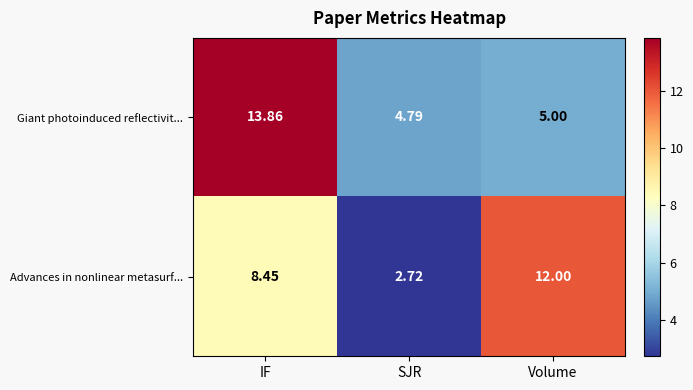

Which series has the largest total across all categories?

Giant photoinduced reflectivit...